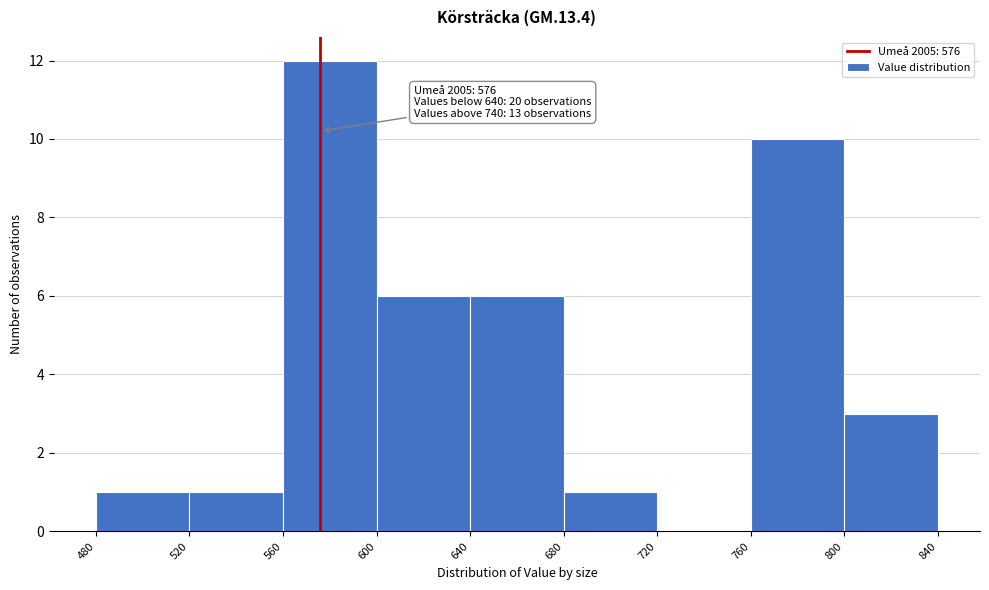

Which range on the x-axis has the tallest bar?

560 to 600